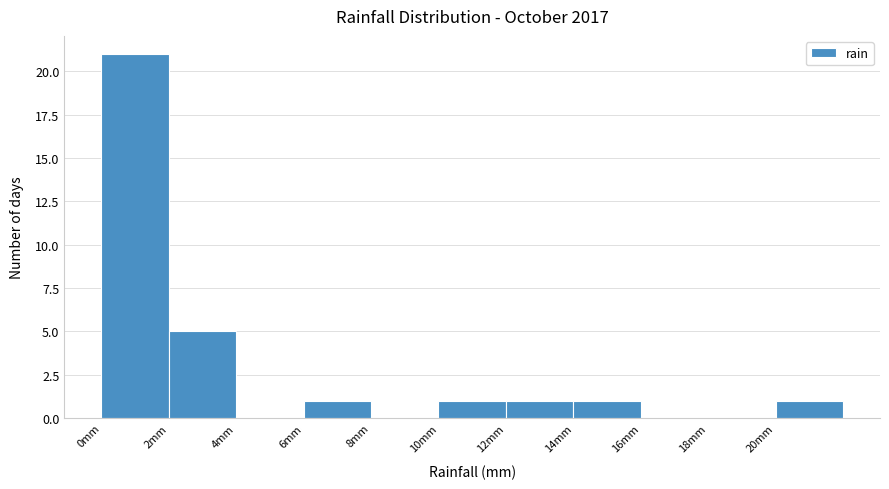

Reading left to right, list every bar in this chart as the range it spans on the x-axis followed by its height. The values are not printed on the chart, so give them approximately, as read against the axis.

0 to 2: 21
2 to 4: 5
4 to 6: 0
6 to 8: 1
8 to 10: 0
10 to 12: 1
12 to 14: 1
14 to 16: 1
16 to 18: 0
18 to 20: 0
20 to 22: 1